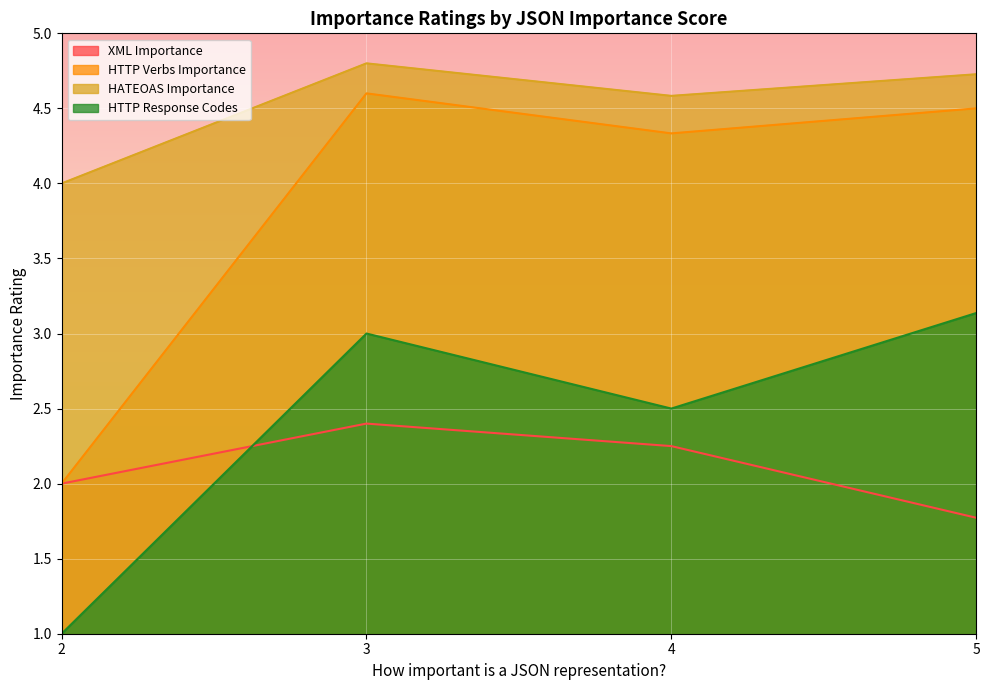

True or false: XML Importance has a value of 2.4 at 3.

True